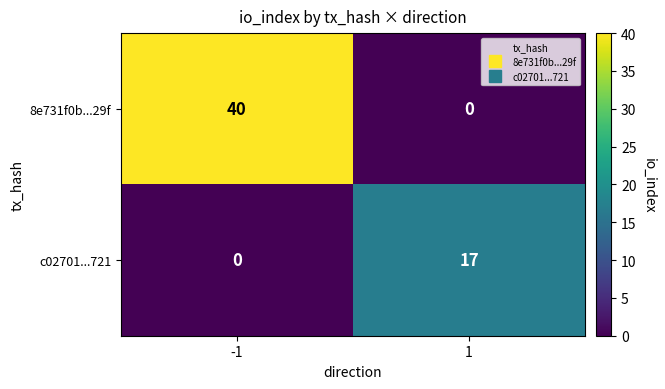

What is the average value of the 8e731f0b...29f series?

20